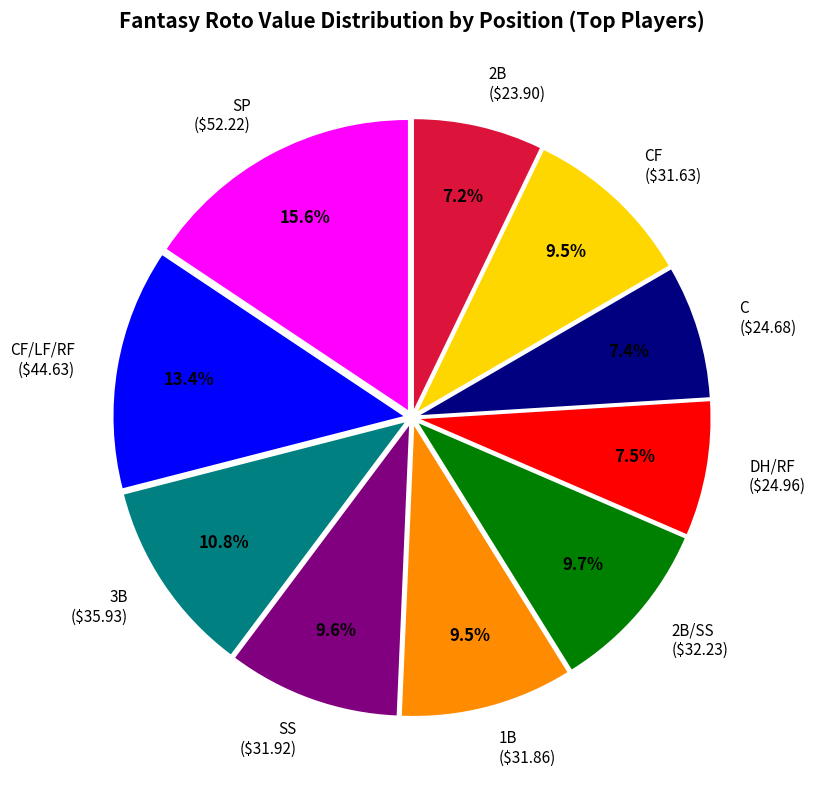

Is there a majority slice in this chart?

No